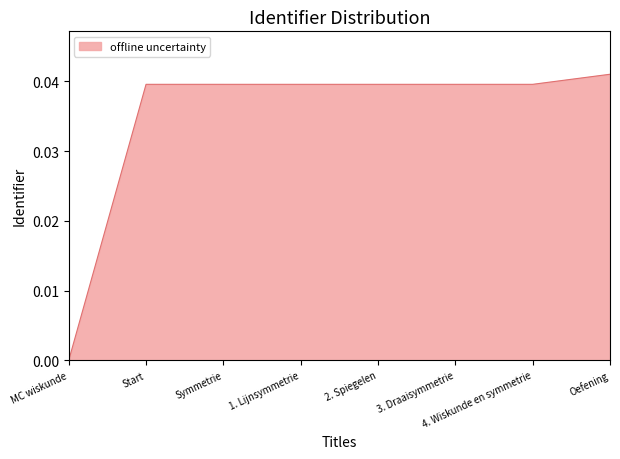

How many categories are shown in the chart?

8